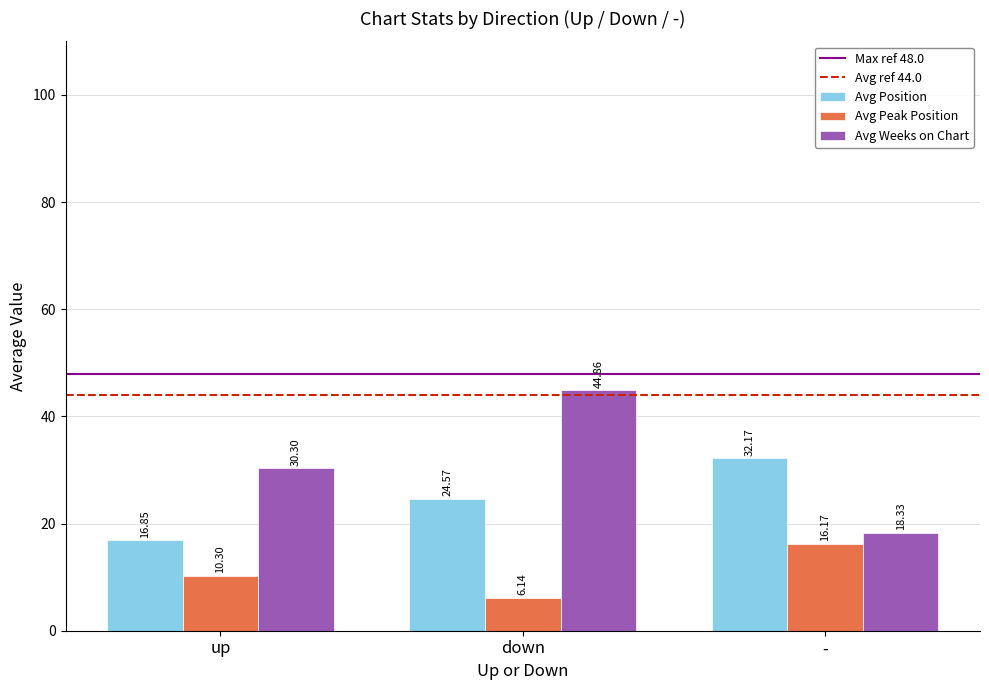

What is the value of the Avg Position bar at the 1st from the left?

16.9